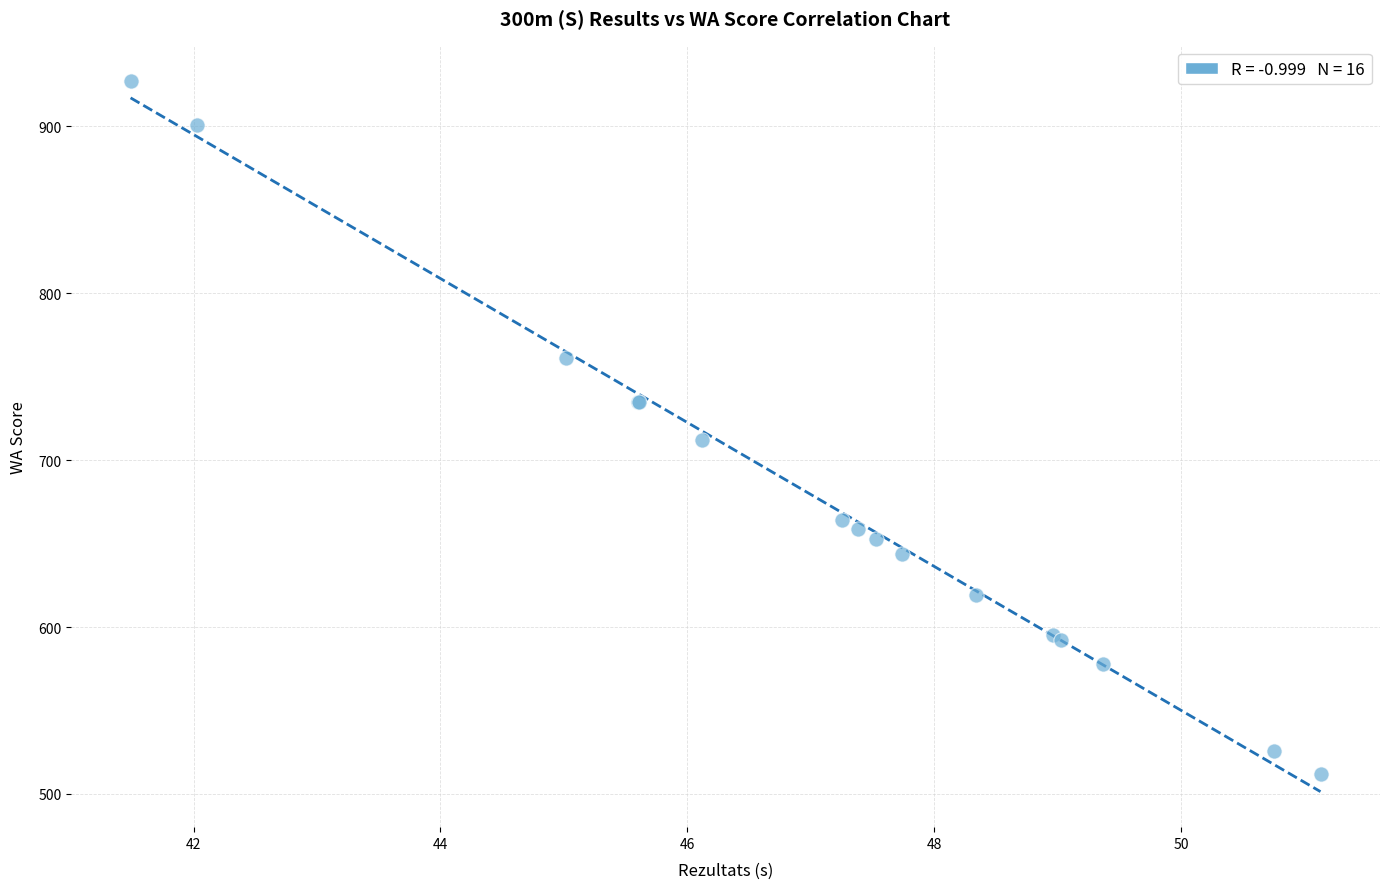

What Y value in the scatter plot is closest to 719?

712